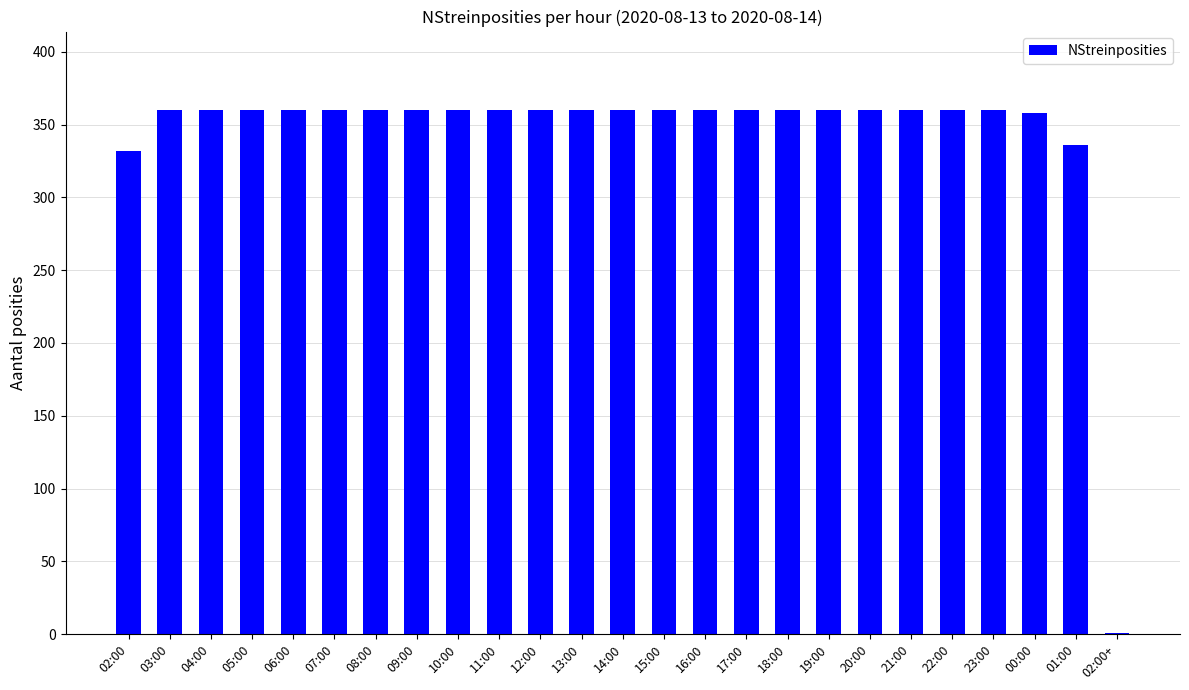

Reading right to left, list all the values displayed in this chart.

02:00+=1	01:00=336	00:00=358	23:00=360	22:00=360	21:00=360	20:00=360	19:00=360	18:00=360	17:00=360	16:00=360	15:00=360	14:00=360	13:00=360	12:00=360	11:00=360	10:00=360	09:00=360	08:00=360	07:00=360	06:00=360	05:00=360	04:00=360	03:00=360	02:00=332